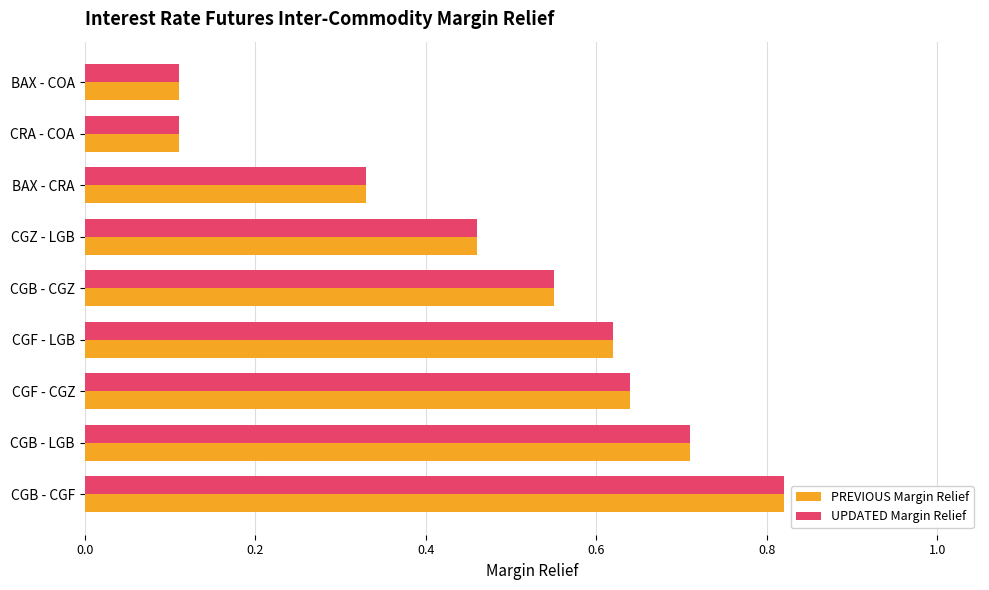

How many PREVIOUS Margin Relief values are between 0 and 1?

9